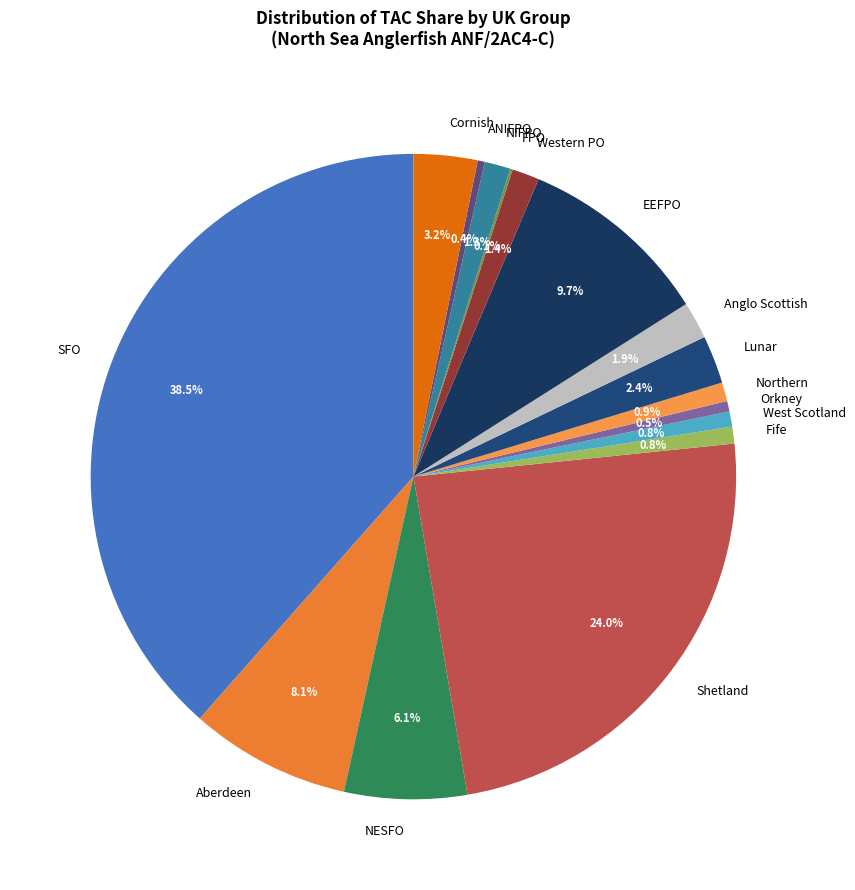

True or false: NESFO accounts for 12% of the total.

False